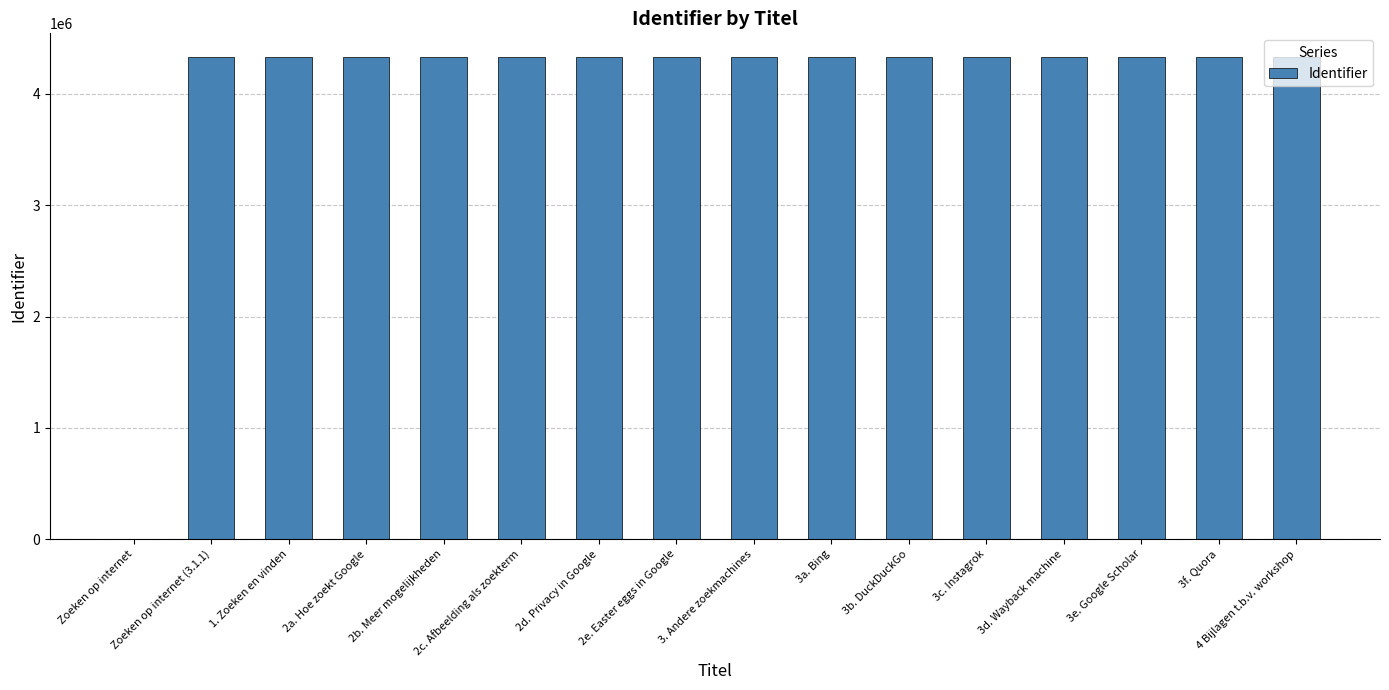

How many distinct data groups are displayed?

1